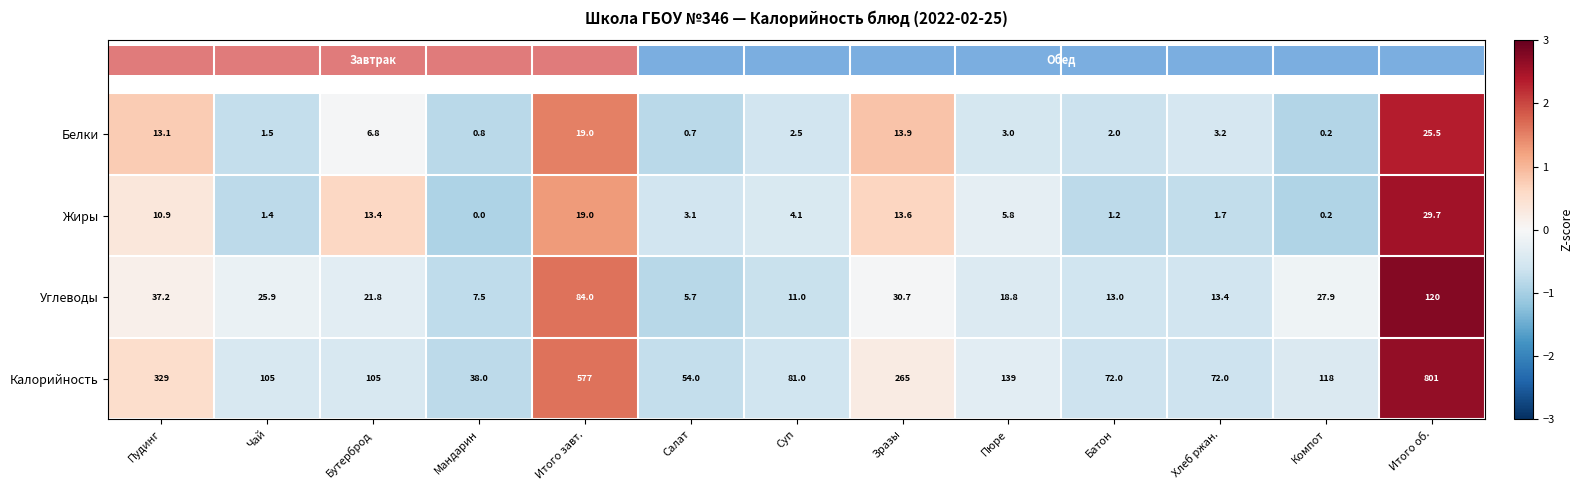

At how many categories does at least one series exceed 1?

2